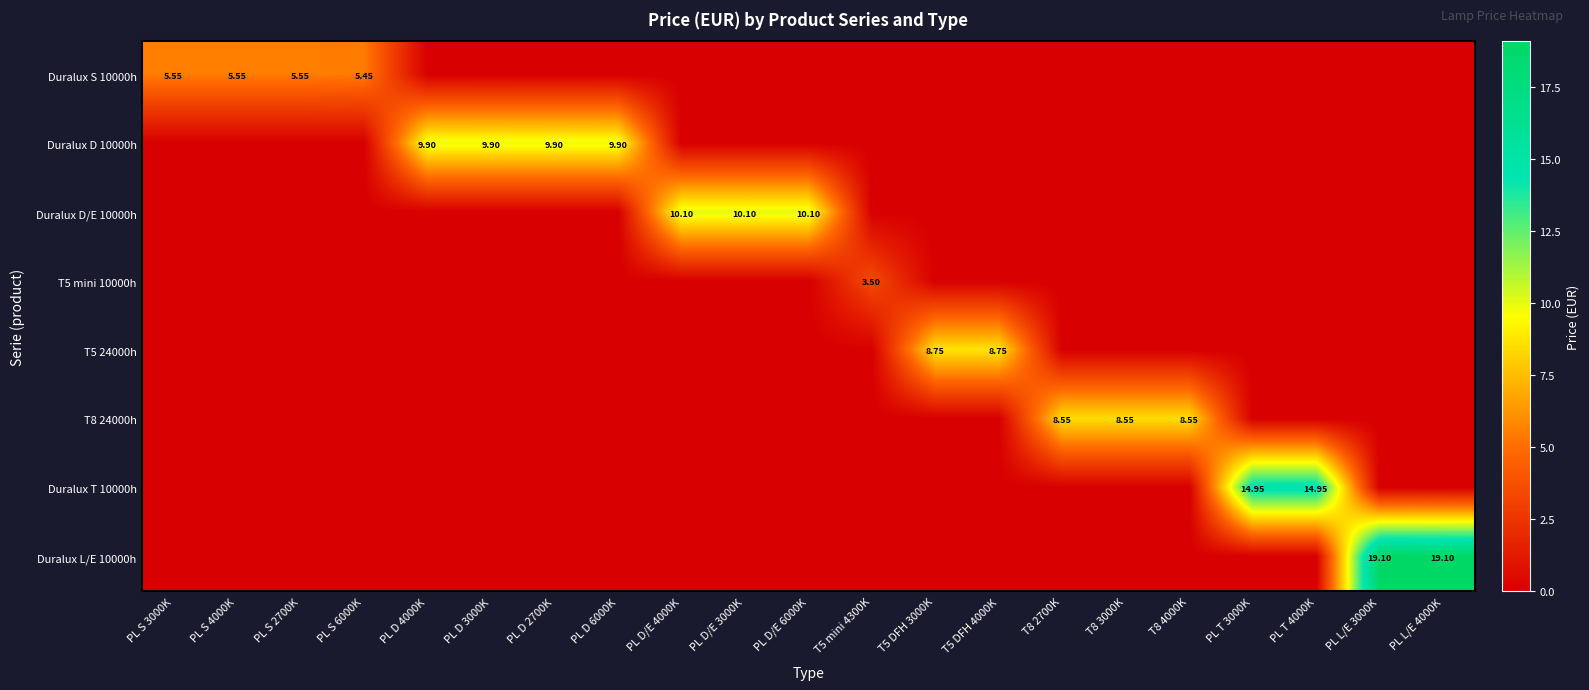

What is the difference between the maximum and second lowest values in the Duralux D 10000h series?

9.9